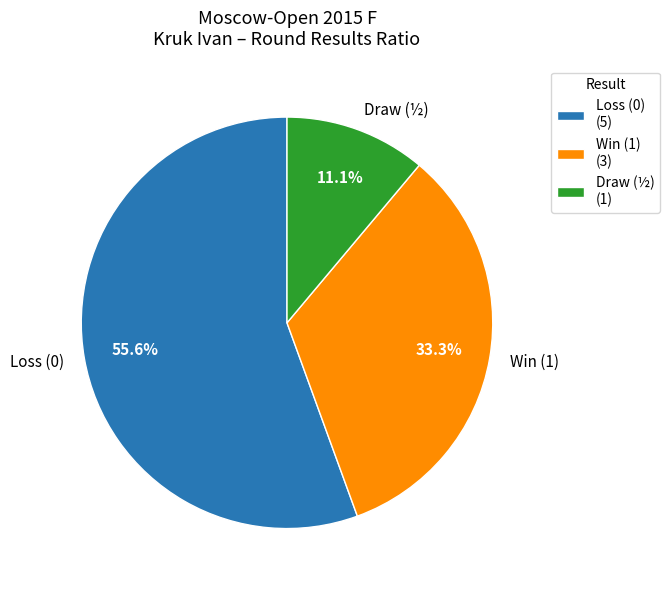

Does Loss (0) represent more than half of the total?

Yes